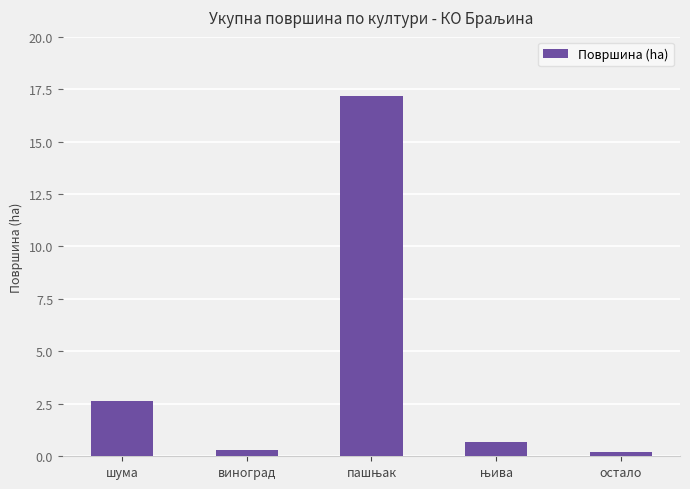

What is the average value?

4.2